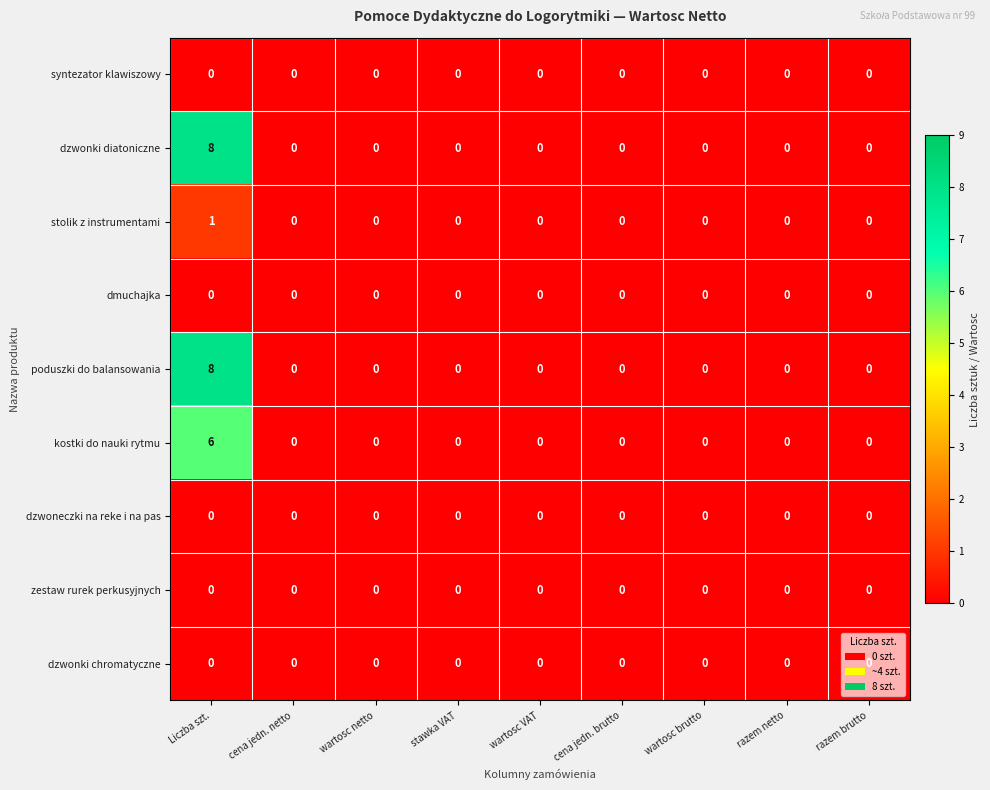

Is it true that dzwonki diatoniczne equals 0 at razem brutto?

True